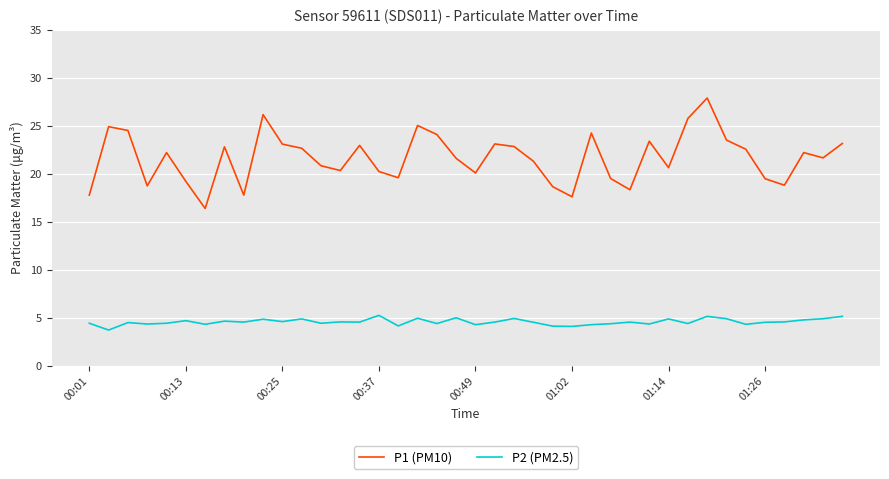

Which series has the largest total across all categories?

P1 (PM10)